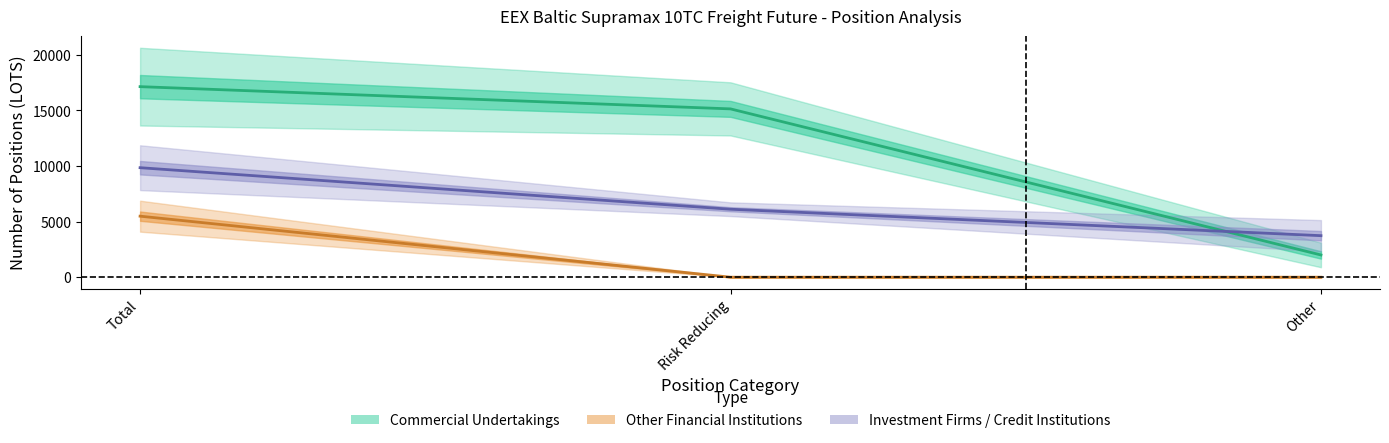

What is the sum of all Commercial Long values?

34281.2